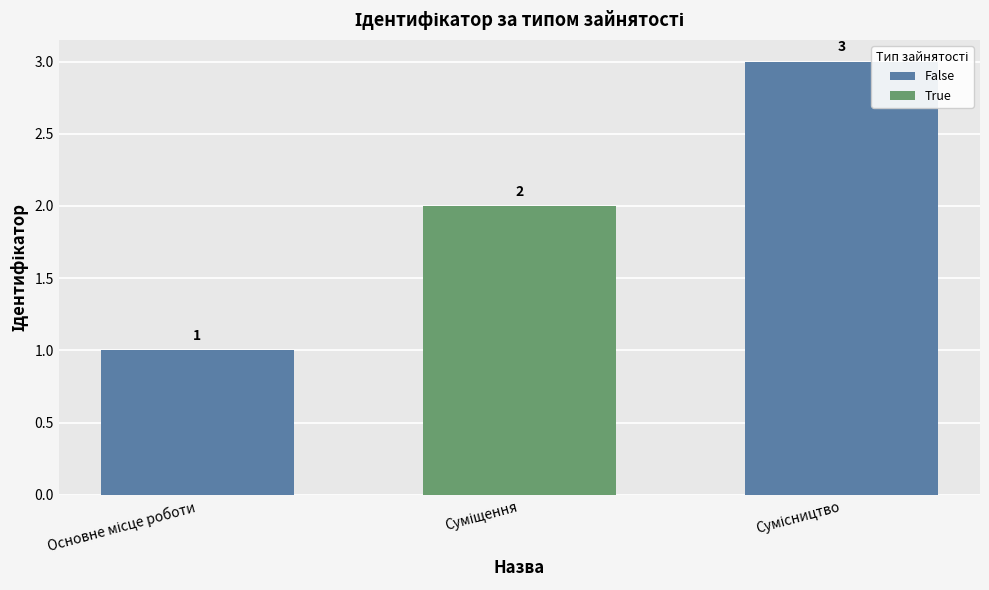

Reading right to left, extract all data points from this chart.

3	2	1